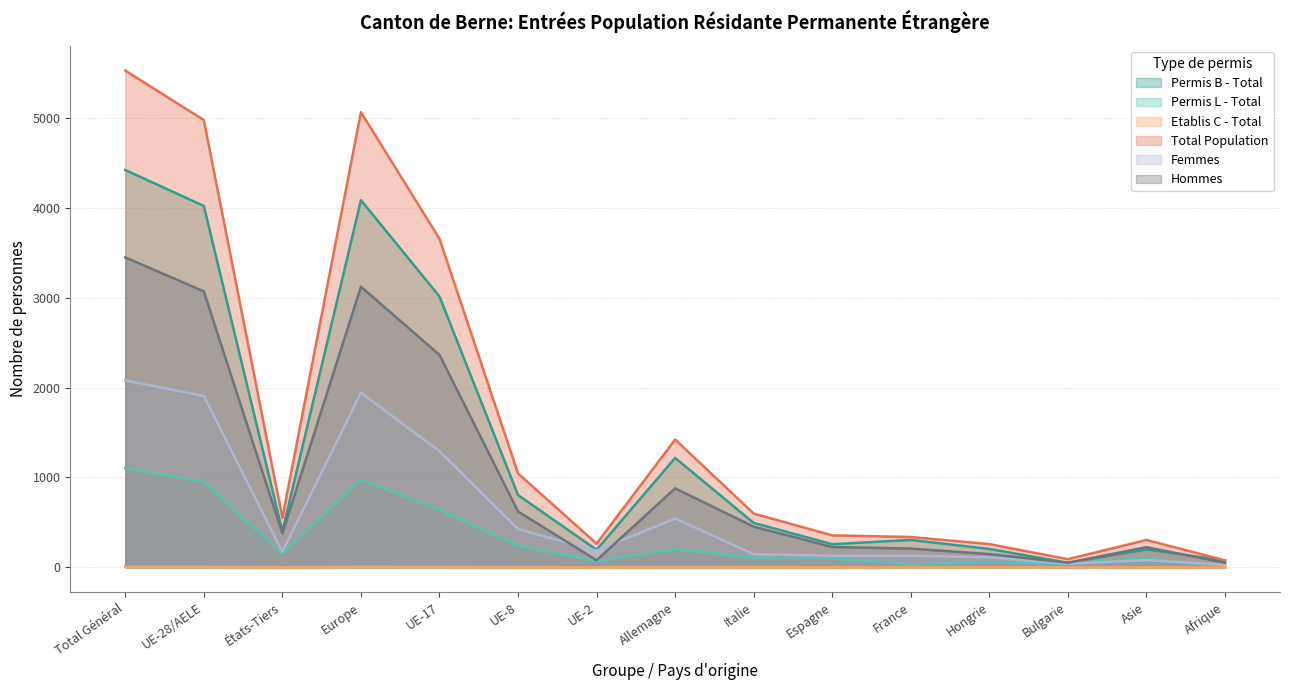

What is the label of the 8th point from the left?

Allemagne